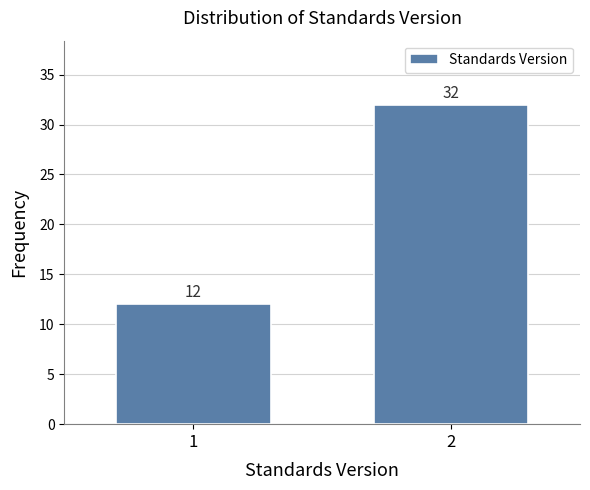

Reading right to left, list all the values displayed in this chart.

2=32	1=12